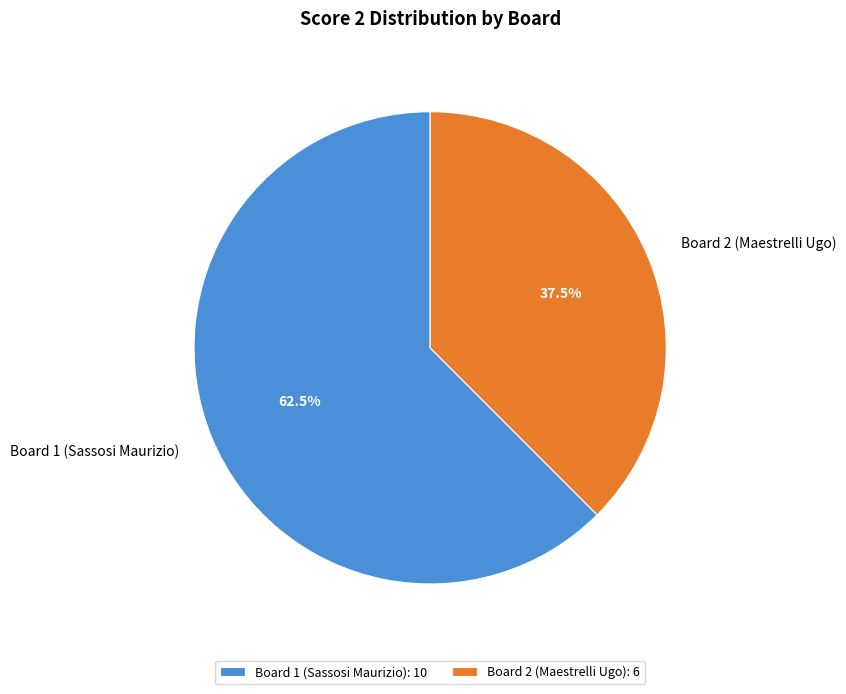

Does any single category account for the majority?

Yes